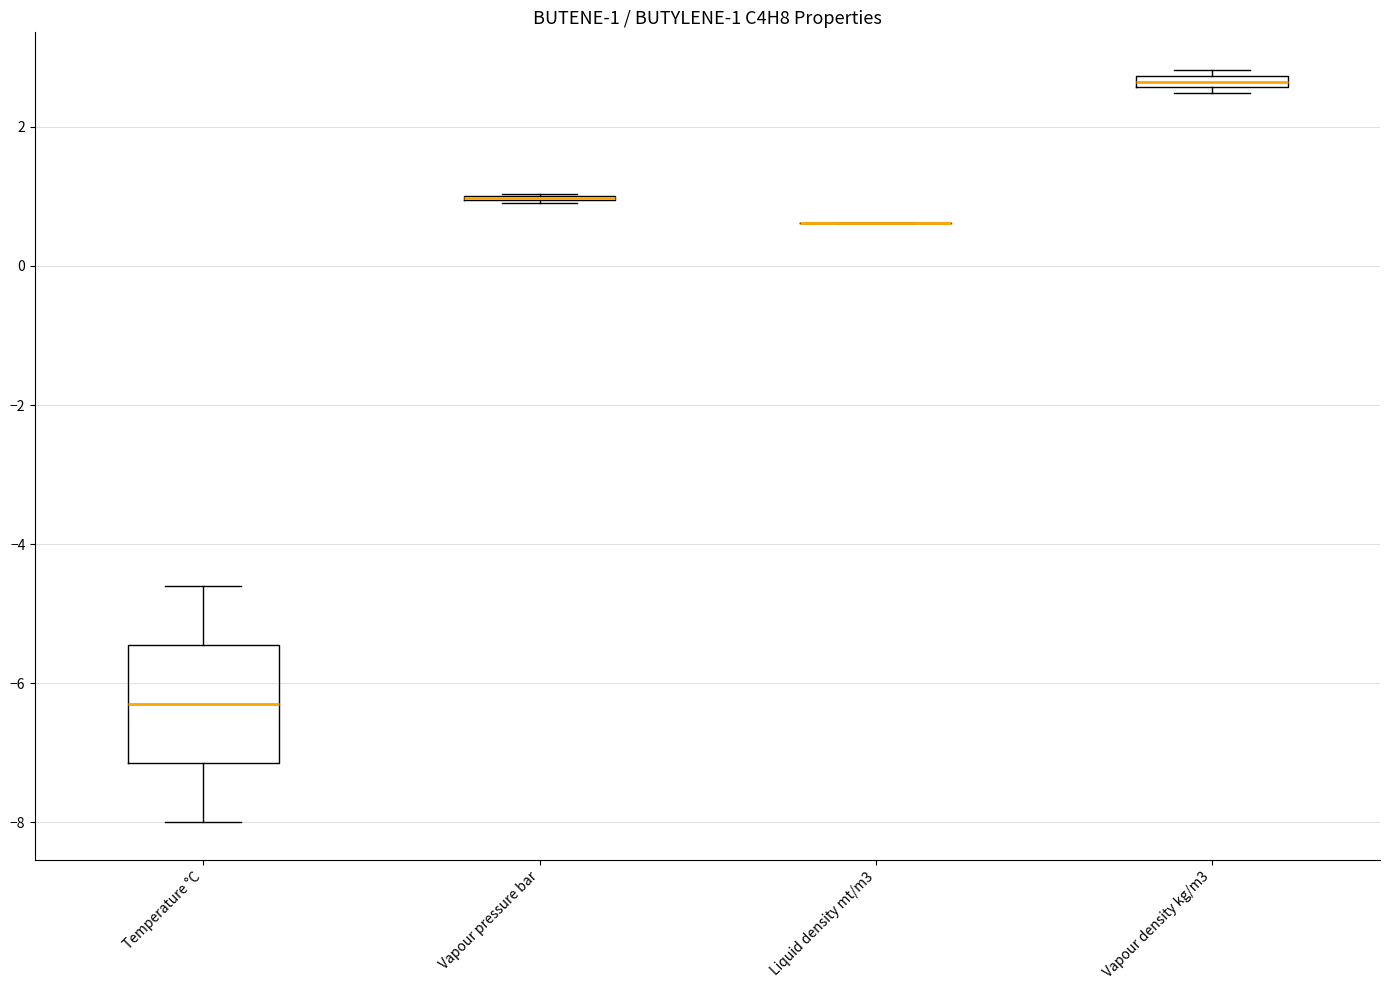

Comparing the boxes themselves (not the whiskers), which one is the tallest?

Temperature °C